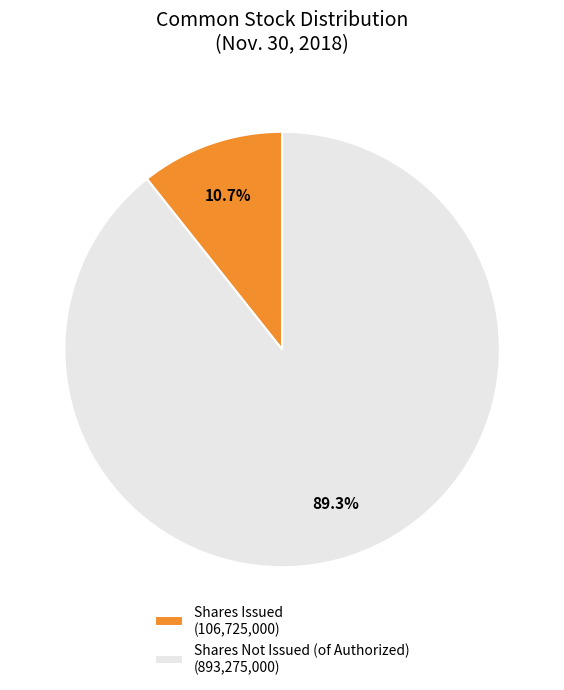

What is the total percentage of Shares Issued (106,725,000) and Shares Not Issued (of Authorized) (893,275,000)?

100.0%